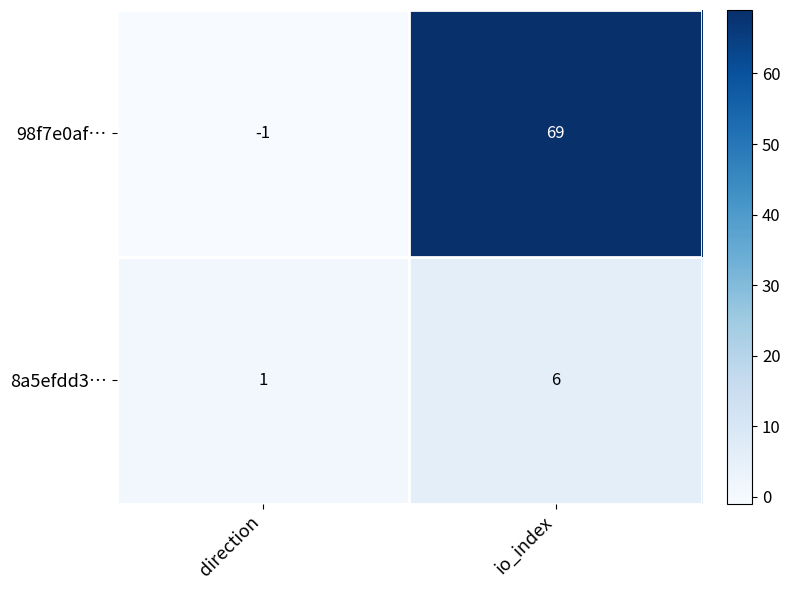

At which category does the chart reach its peak across all series?

io_index